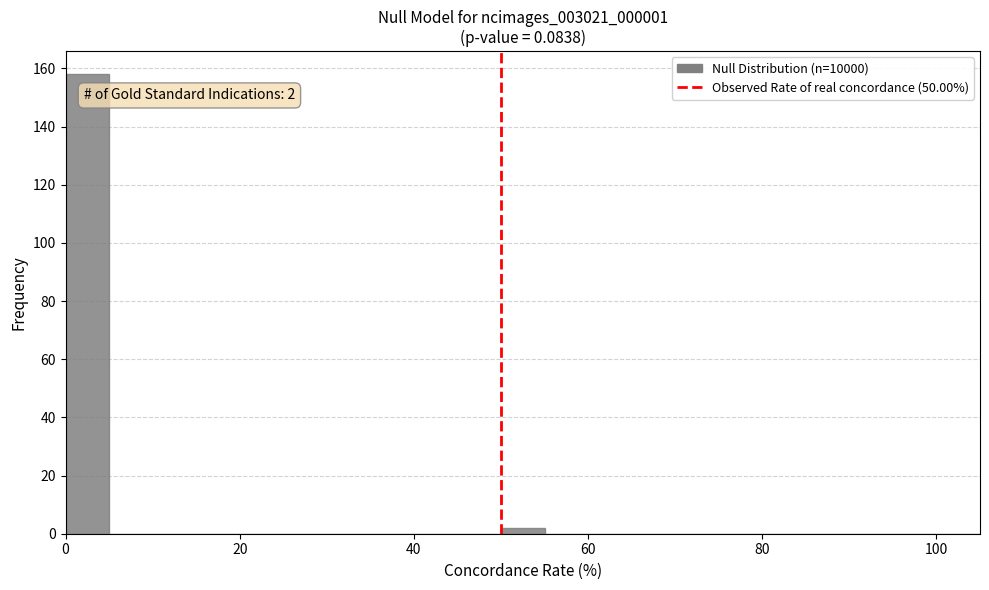

Read against the x-axis, roughly where is the centre of the tallest bar?

2